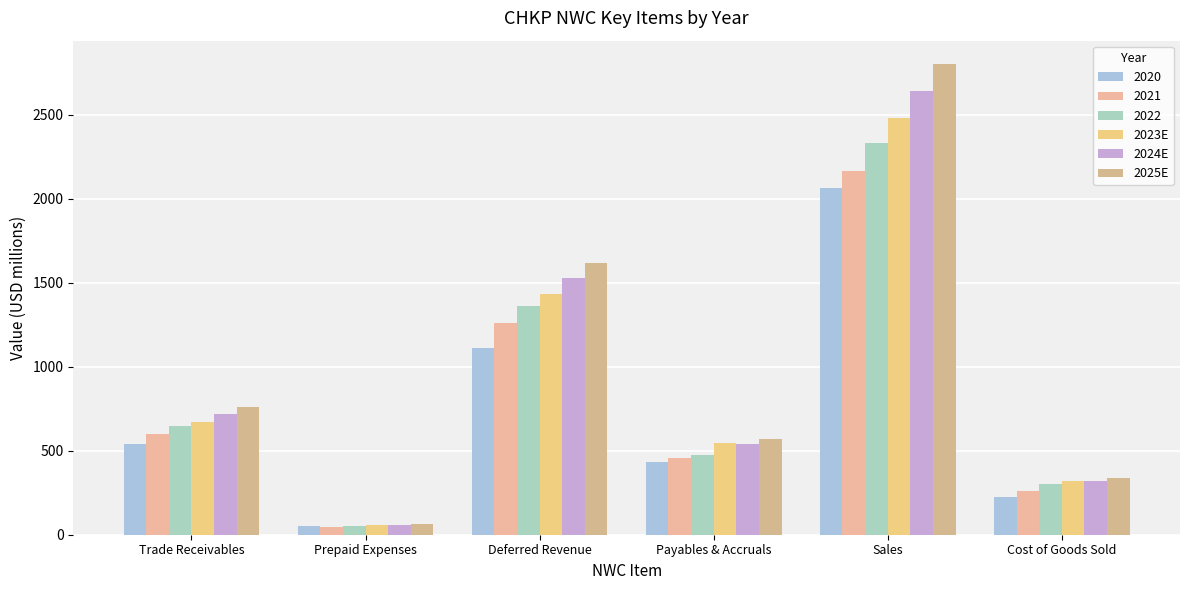

How many series are shown in this chart?

6